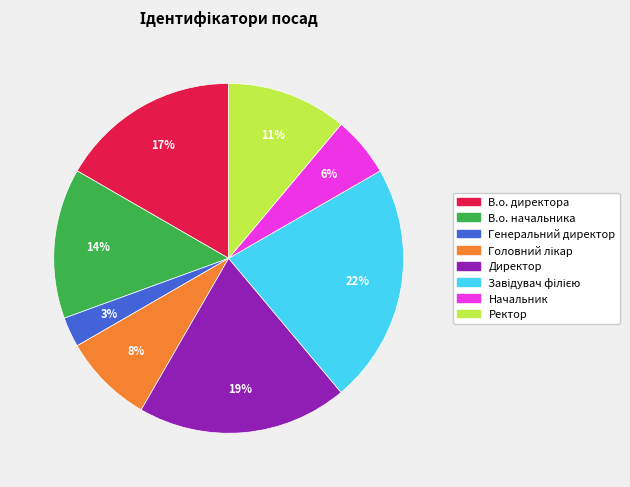

Do Начальник and Ректор together represent more than half of the pie?

No